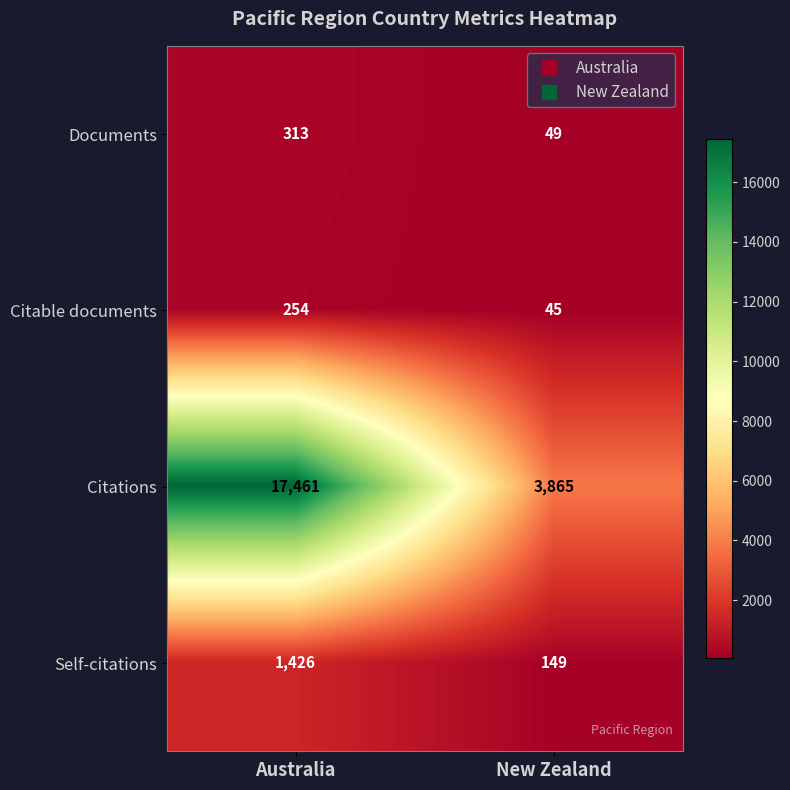

Rank the categories by Citations value from lowest to highest.

New Zealand, Australia